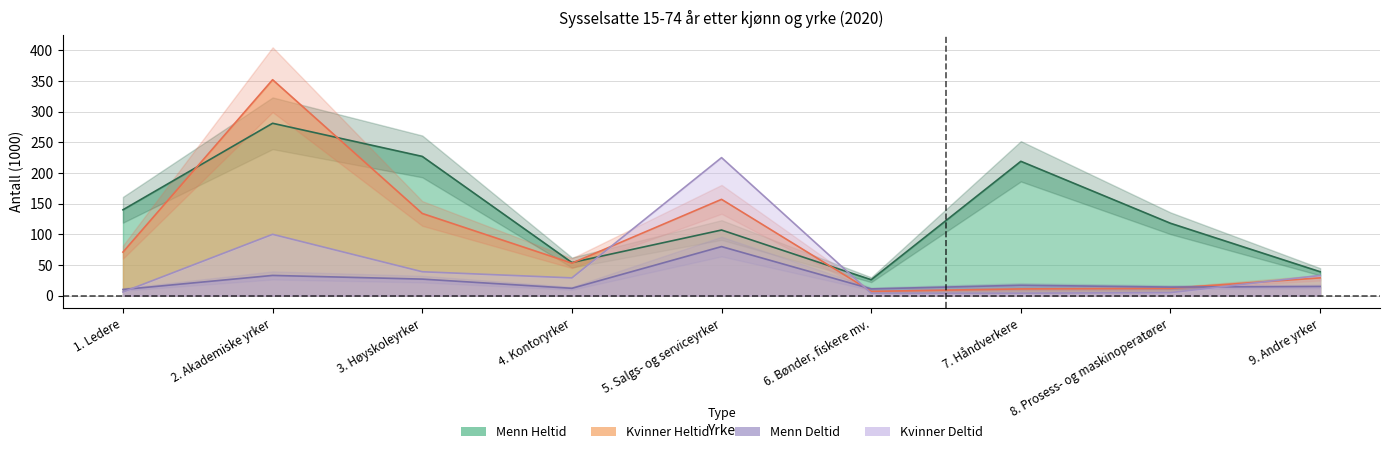

Which series has the widest spread of values?

Kvinner Heltid